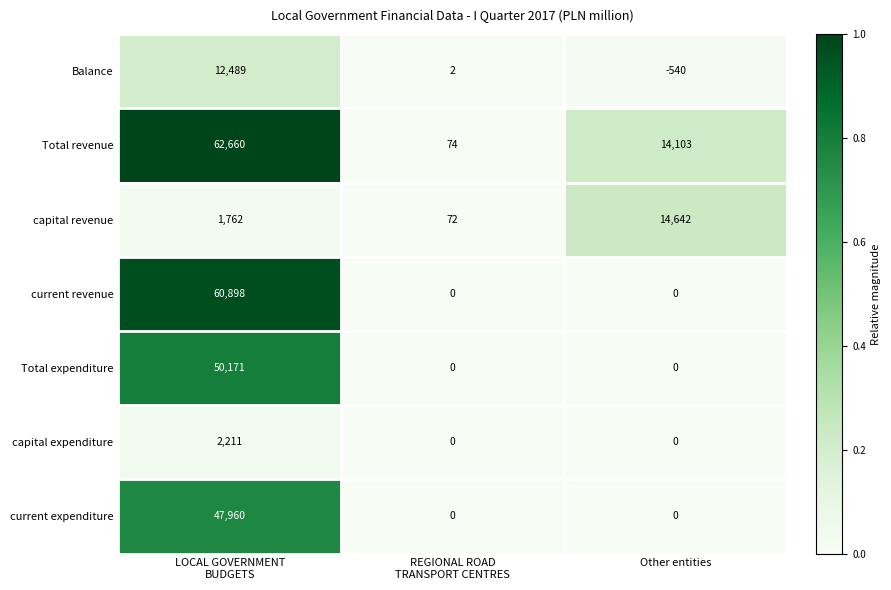

Which series changed the most between LOCAL GOVERNMENT
BUDGETS and REGIONAL ROAD
TRANSPORT CENTRES?

Total revenue